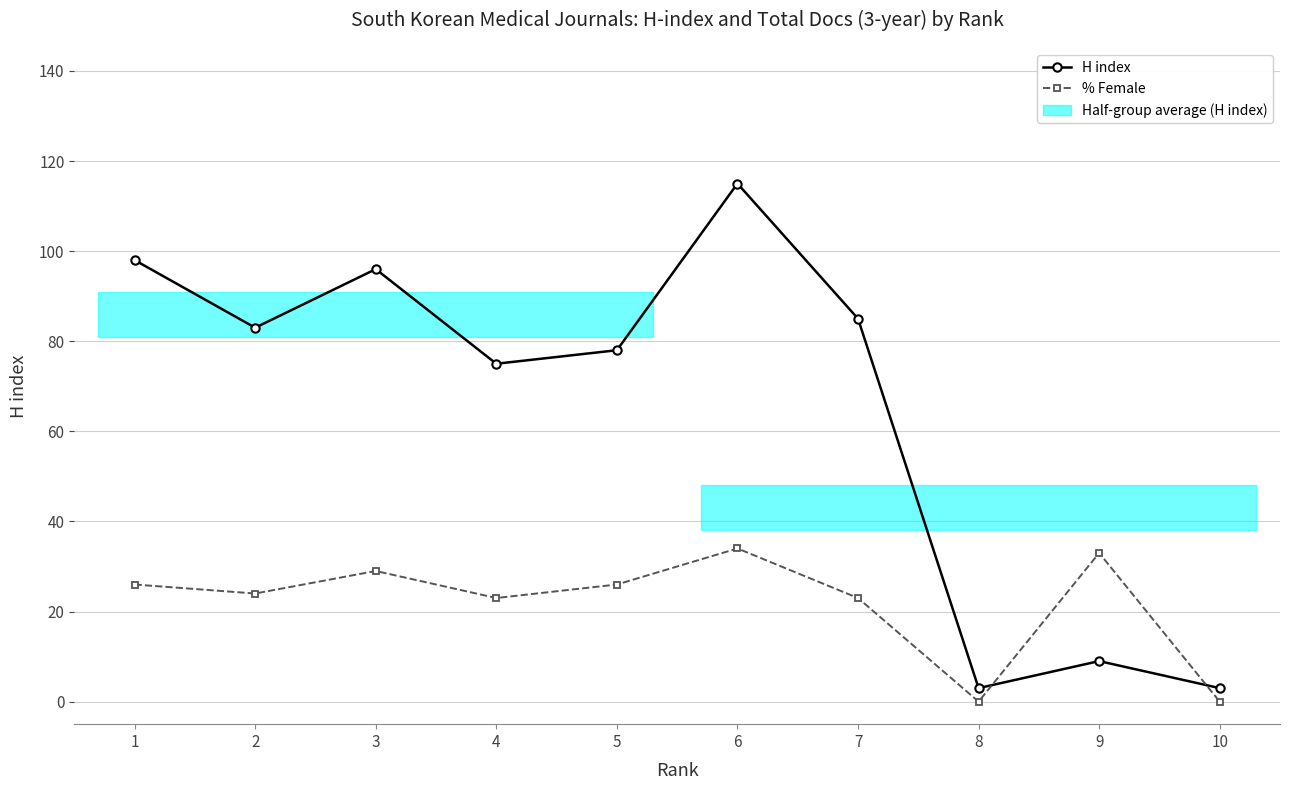

What is the minimum value for H index?

3